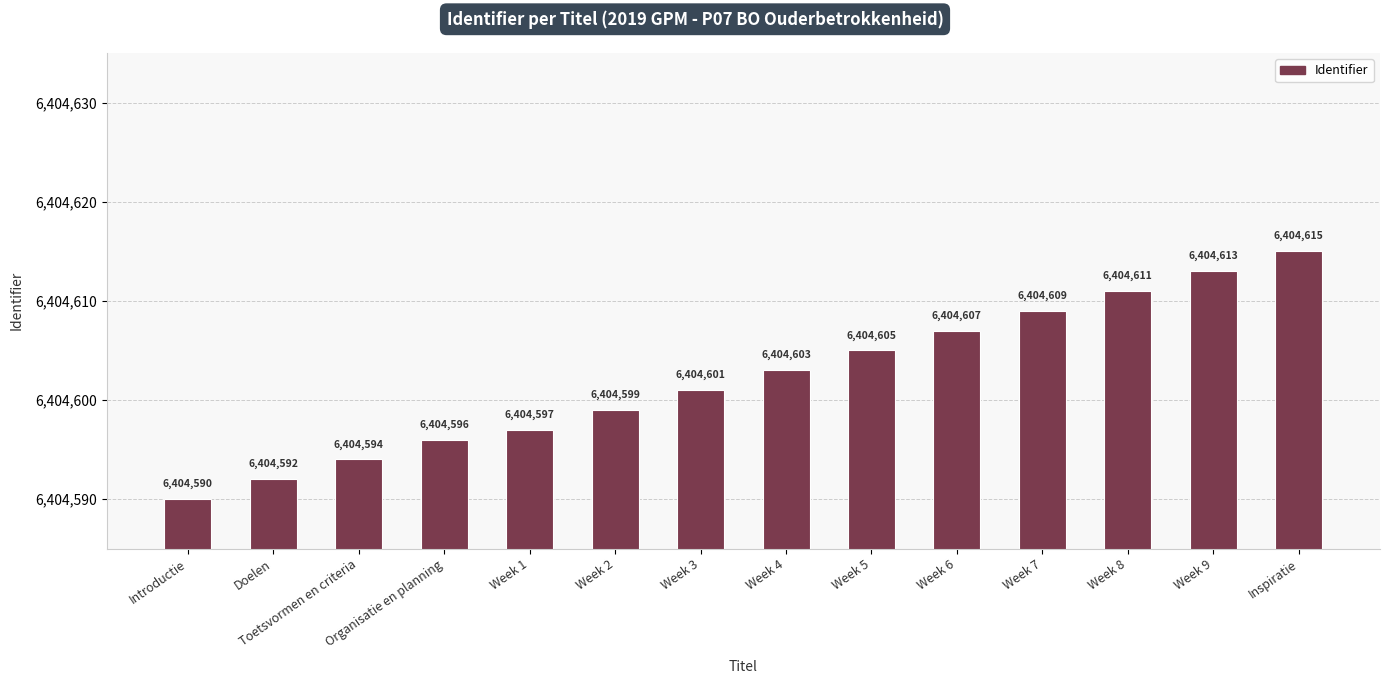

What is the ratio of the value at Week 2 to the value at Week 6?

1.0